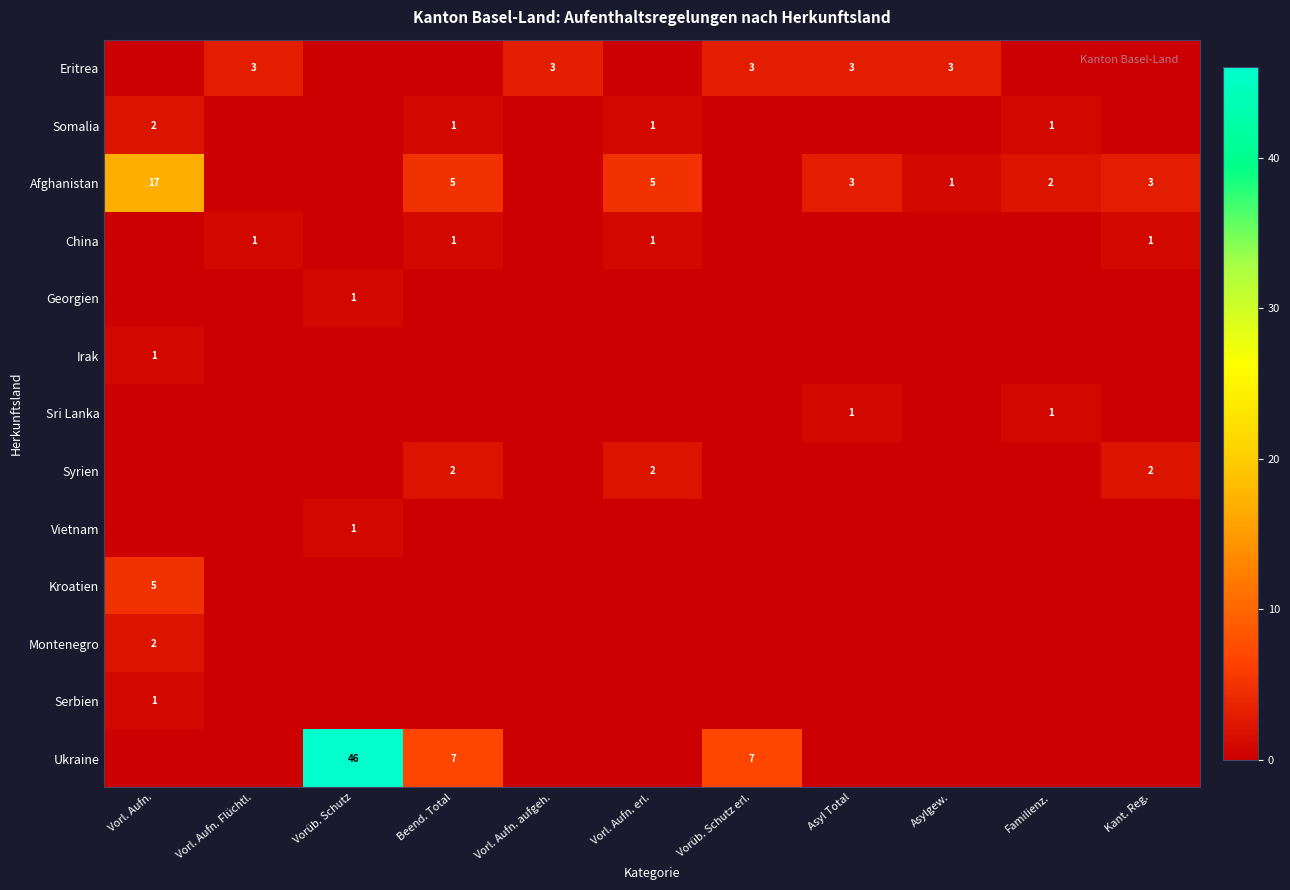

Is it true that Somalia equals 1 at Beend. Total?

True